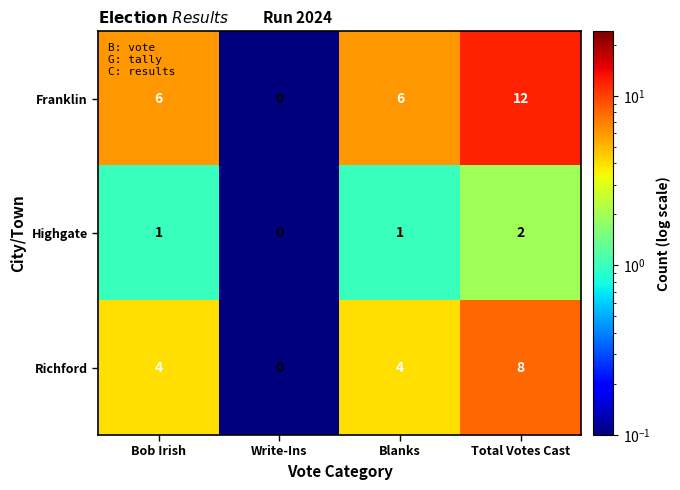

What value does the Richford series have at Total Votes Cast?

8